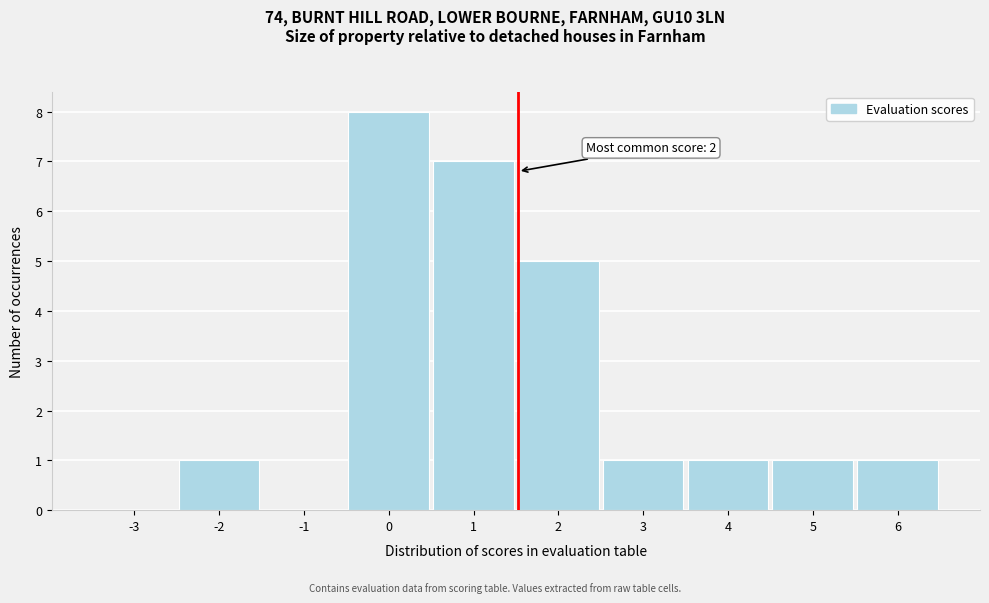

Reading left to right, extract all data points from this chart.

-3=0	-2=1	-1=0	0=8	1=7	2=5	3=1	4=1	5=1	6=1